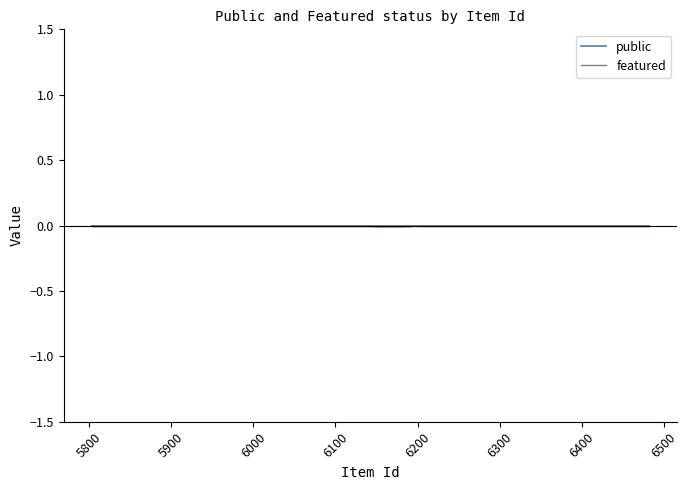

Which series has the largest range (max minus min)?

public